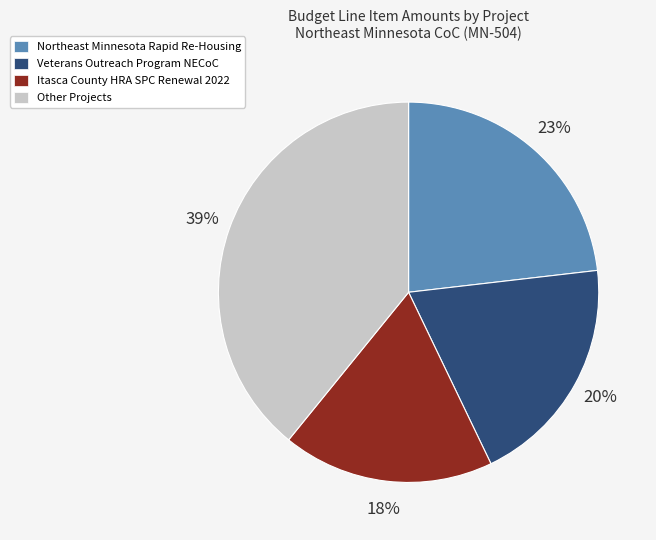

Count the number of slices in the pie.

4